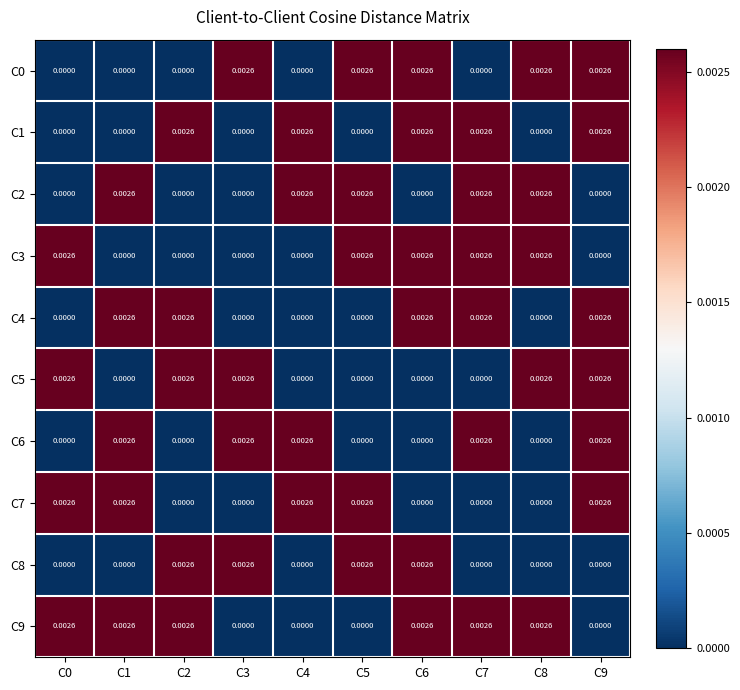

Is the value of C7 at C2 greater than the value of C9 at C8?

No